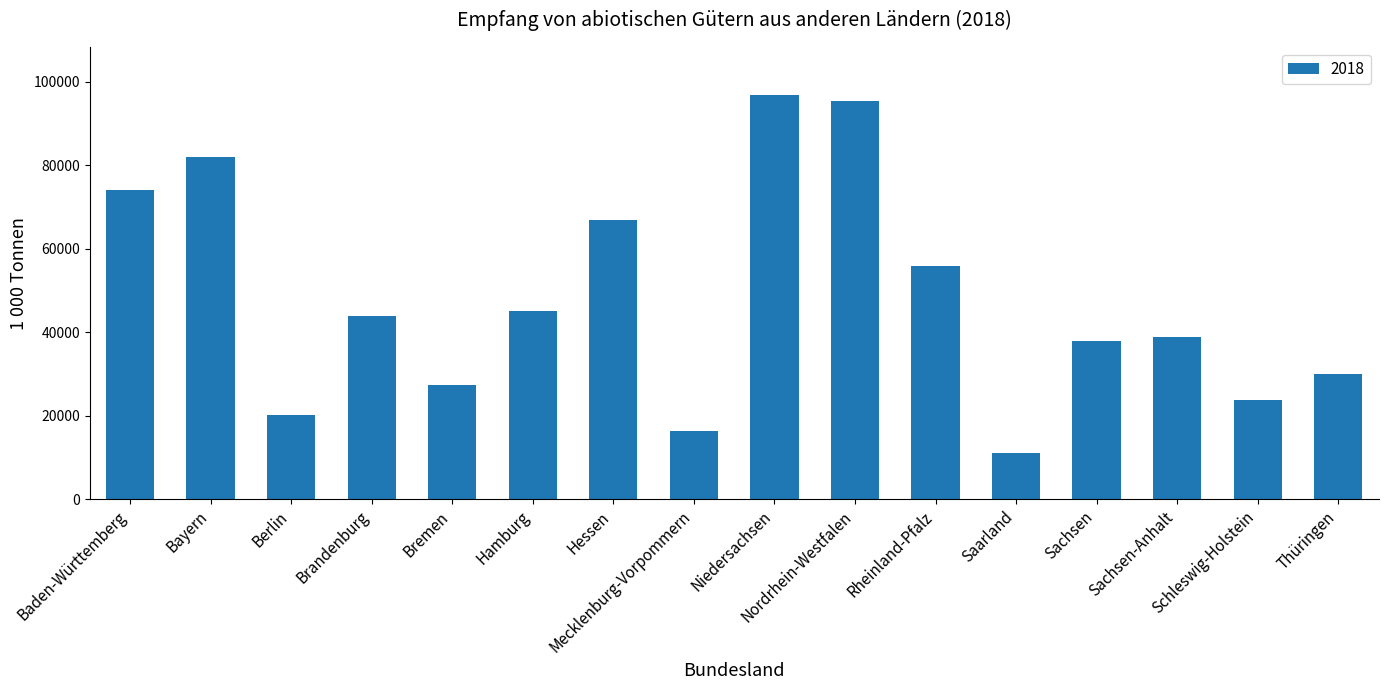

What is the value of the 1st bar from the left?

73986.6